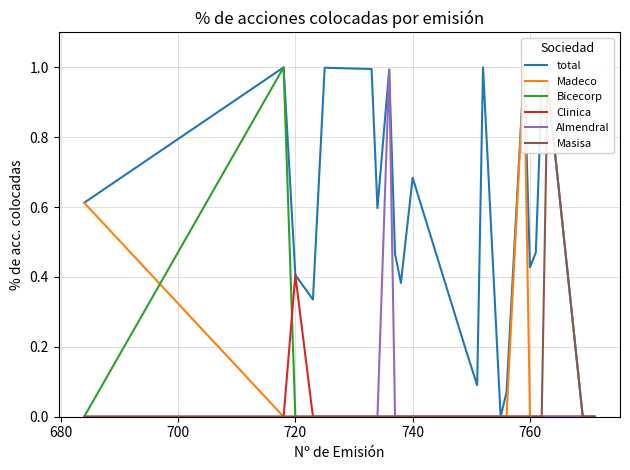

What is the maximum value for Almendral?

1.0